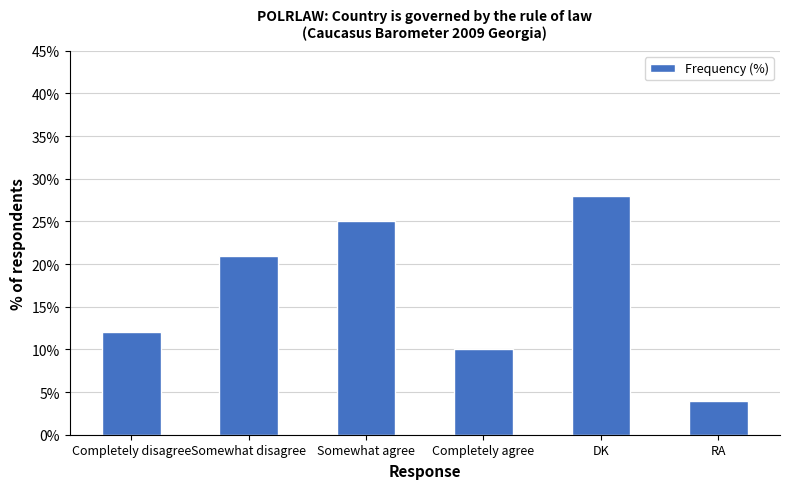

What value does the data have at RA, to the nearest 5?

5